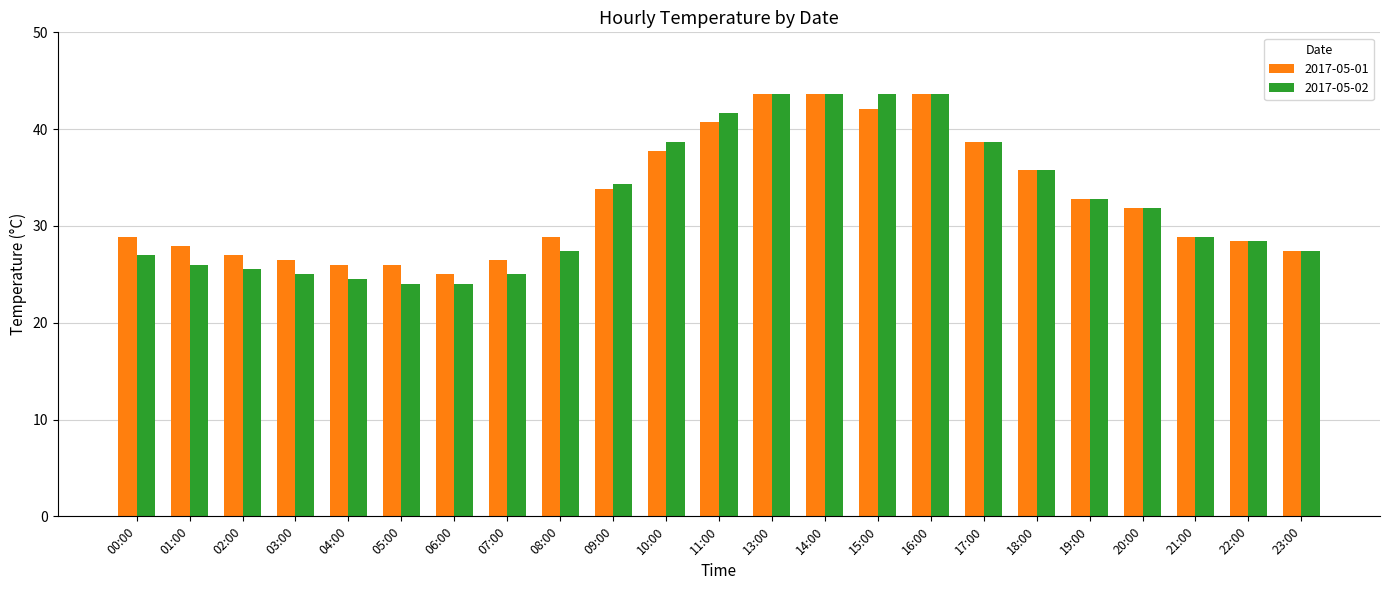

Reading right to left, list all the values displayed in this chart.

2017-05-01: 27.4	28.4	28.9	31.9	32.8	35.8	38.7	43.6	42.1	43.6	43.6	40.7	37.7	33.8	28.9	26.5	25.0	26.0	26.0	26.5	27.0	27.9	28.9
2017-05-02: 27.4	28.4	28.9	31.9	32.8	35.8	38.7	43.6	43.6	43.6	43.6	41.7	38.7	34.3	27.4	25.0	24.0	24.0	24.5	25.0	25.5	26.0	27.0